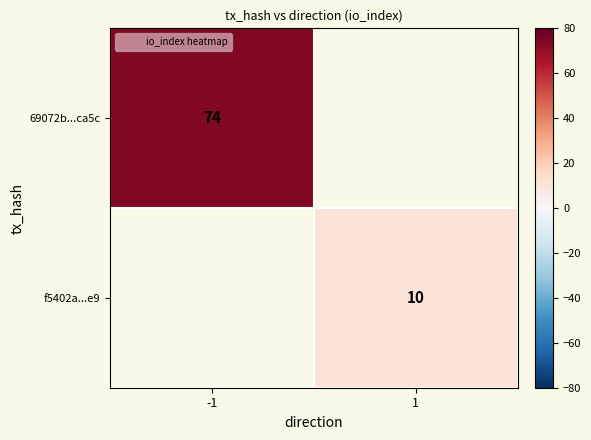

At which category is the sum across all series the highest?

-1